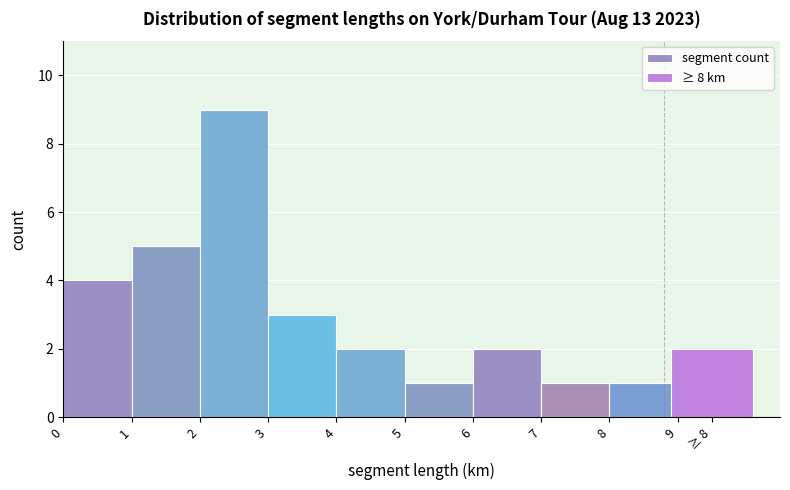

Reading right to left, list all the values displayed in this chart.

8=1	7=1	6=2	5=1	4=2	3=3	2=9	1=5	0=4